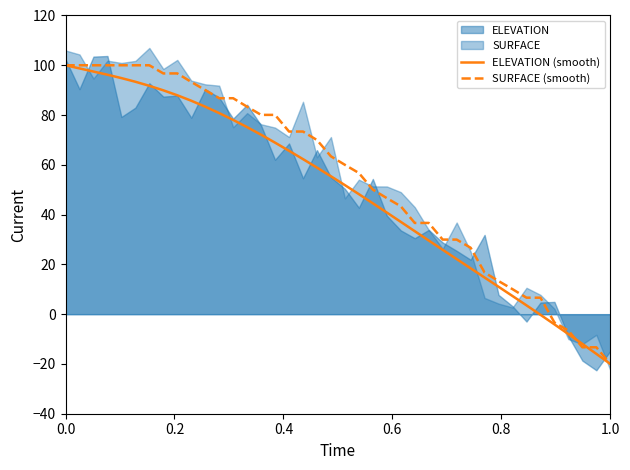

How many lines are shown in the chart?

2